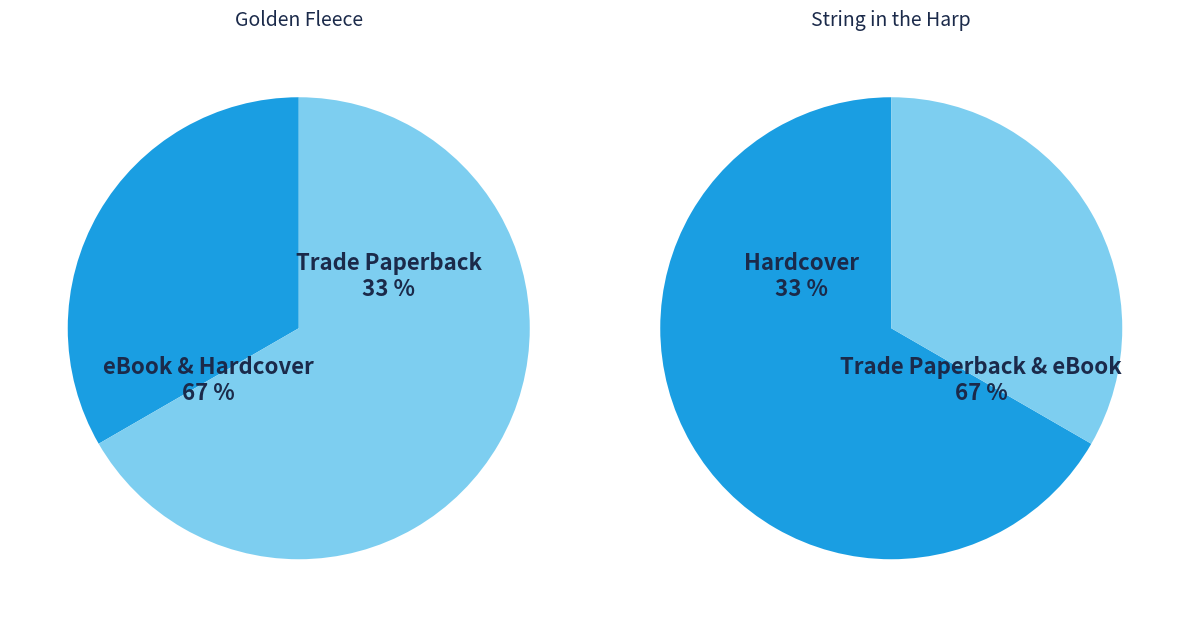

Does Trade Paperback represent more than half of the total?

No